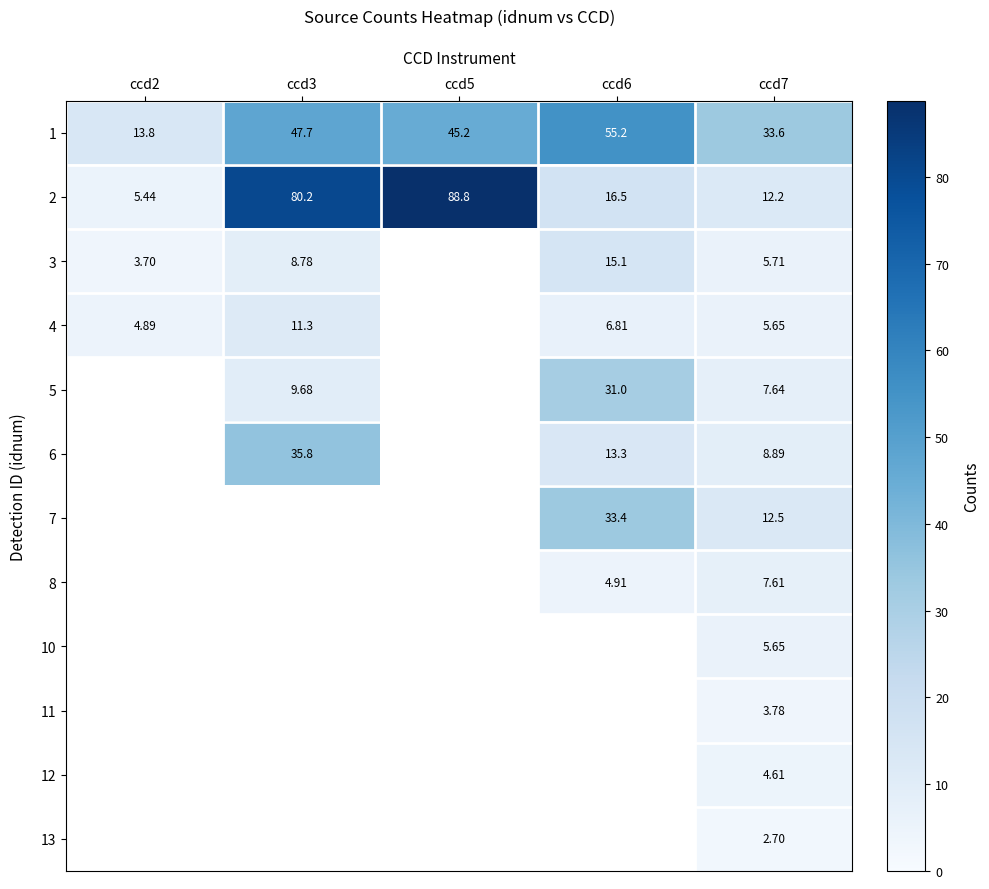

What value does the 2 series have at ccd3?

80.2